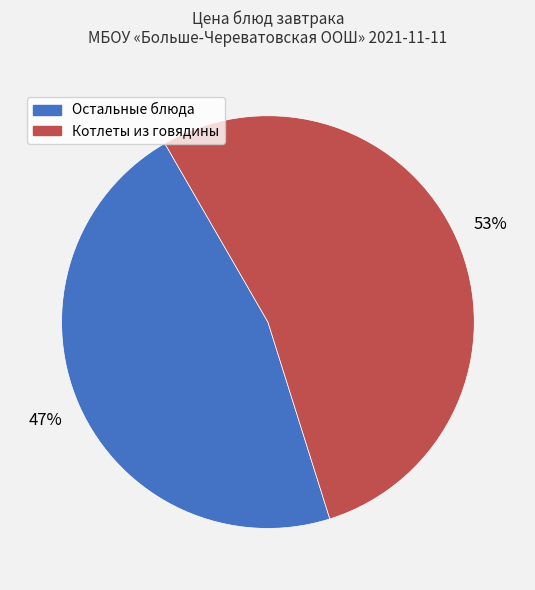

To the nearest percent, what is the average slice percentage?

50%